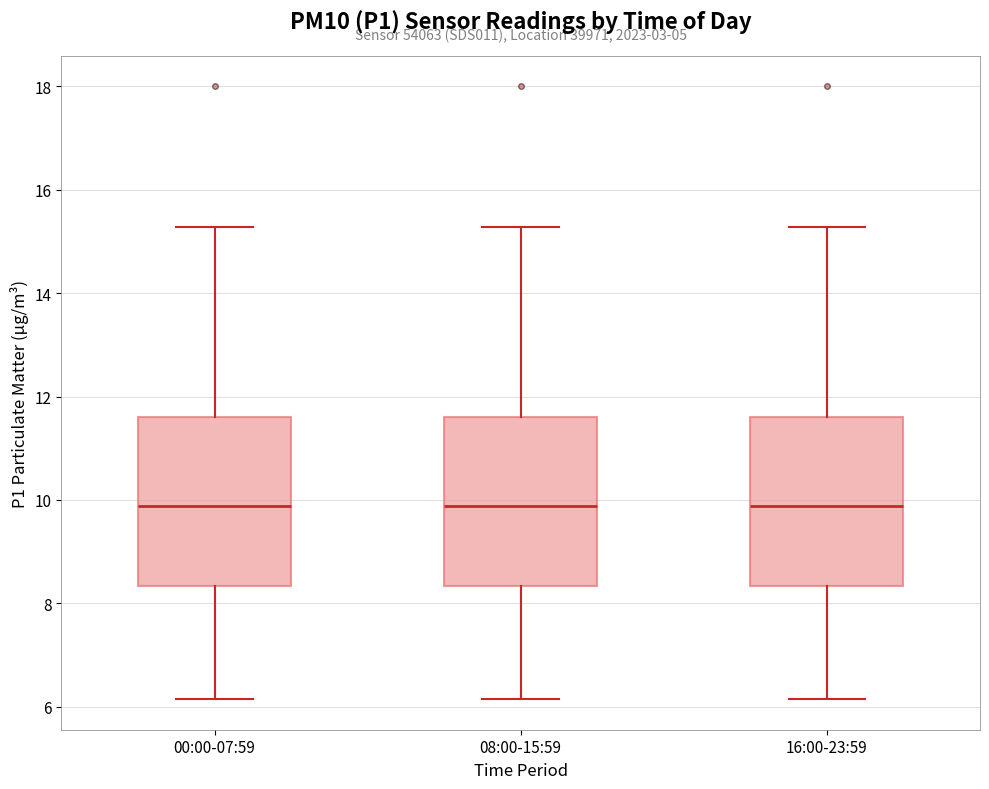

Reading left to right, transcribe this box plot: for each box, give where its median line is, the range the box spans, and where its two whiskers end, as read against the y-axis. The values are not printed on the chart, so give them approximately, as read against the axis.

00:00-07:59: median 9.8, box 8.4 to 11.6, whiskers 6.2 to 15.2
08:00-15:59: median 9.8, box 8.4 to 11.6, whiskers 6.2 to 15.2
16:00-23:59: median 9.8, box 8.4 to 11.6, whiskers 6.2 to 15.2